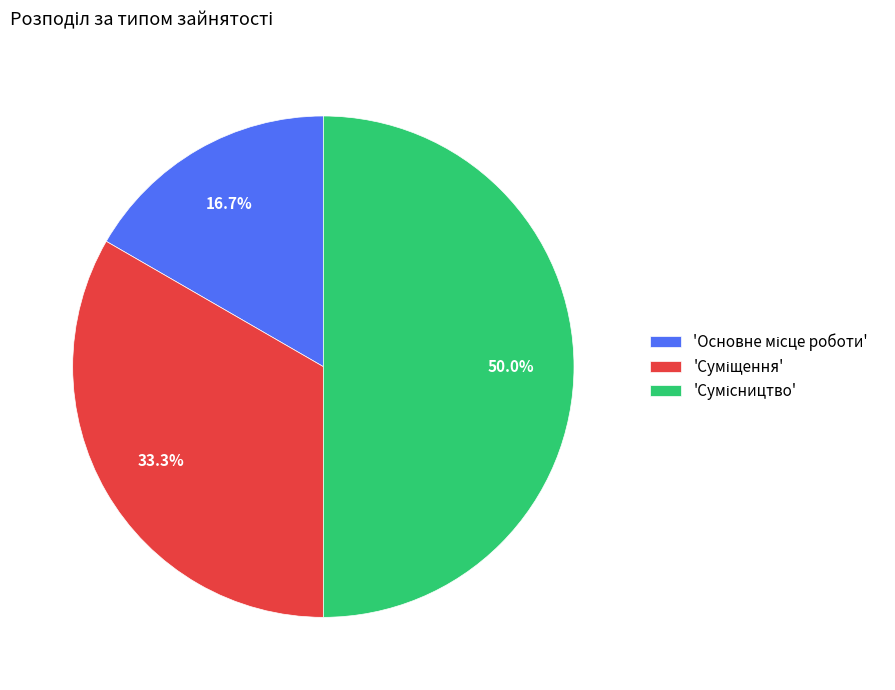

Count the number of slices in the pie.

3